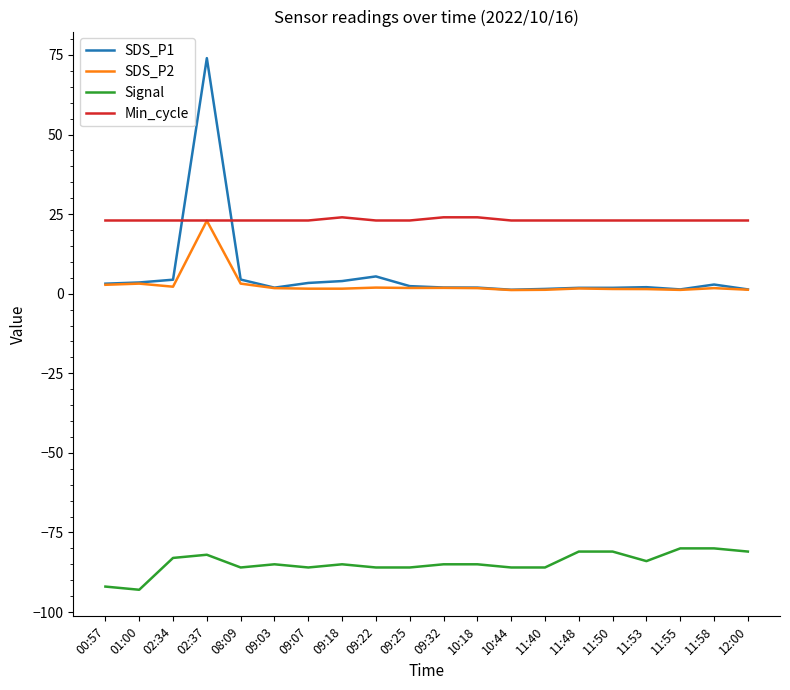

What is the difference between the second highest and second lowest values in the SDS_P2 series?

2.0